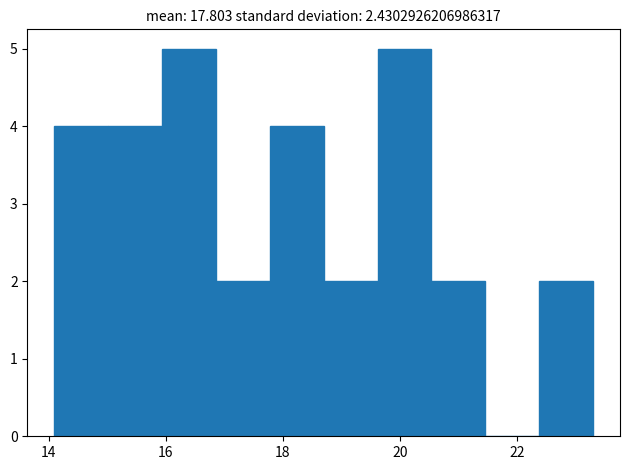

Reading left to right, transcribe this chart: for each bar, give the range it covers on the x-axis and its height. Neither the bar edges nor the heights are printed on the chart, so give them approximately, as read against the axes.

14.10 to 15.02: 4
15.02 to 15.94: 4
15.94 to 16.86: 5
16.86 to 17.78: 2
17.78 to 18.70: 4
18.70 to 19.62: 2
19.62 to 20.54: 5
20.54 to 21.46: 2
21.46 to 22.38: 0
22.38 to 23.30: 2